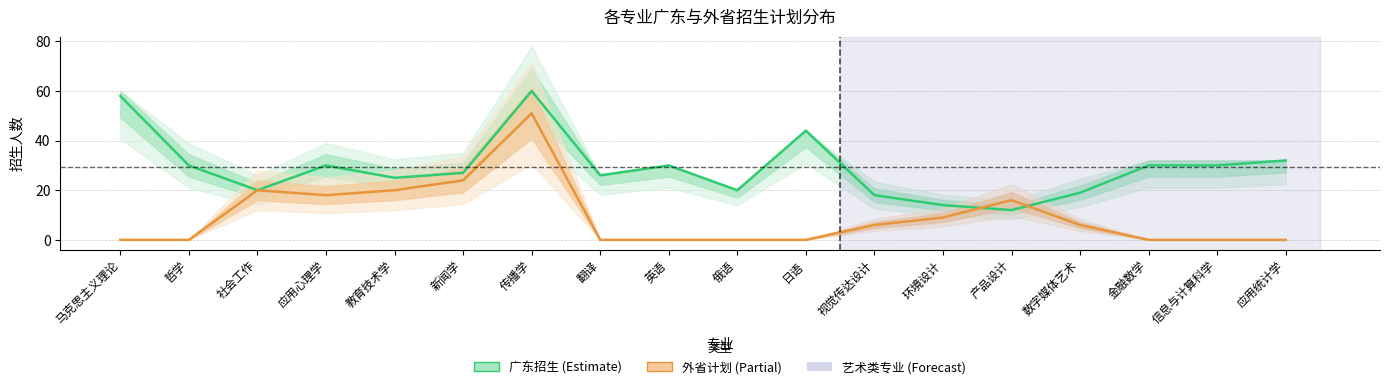

Which category has the highest value across all series?

传播学